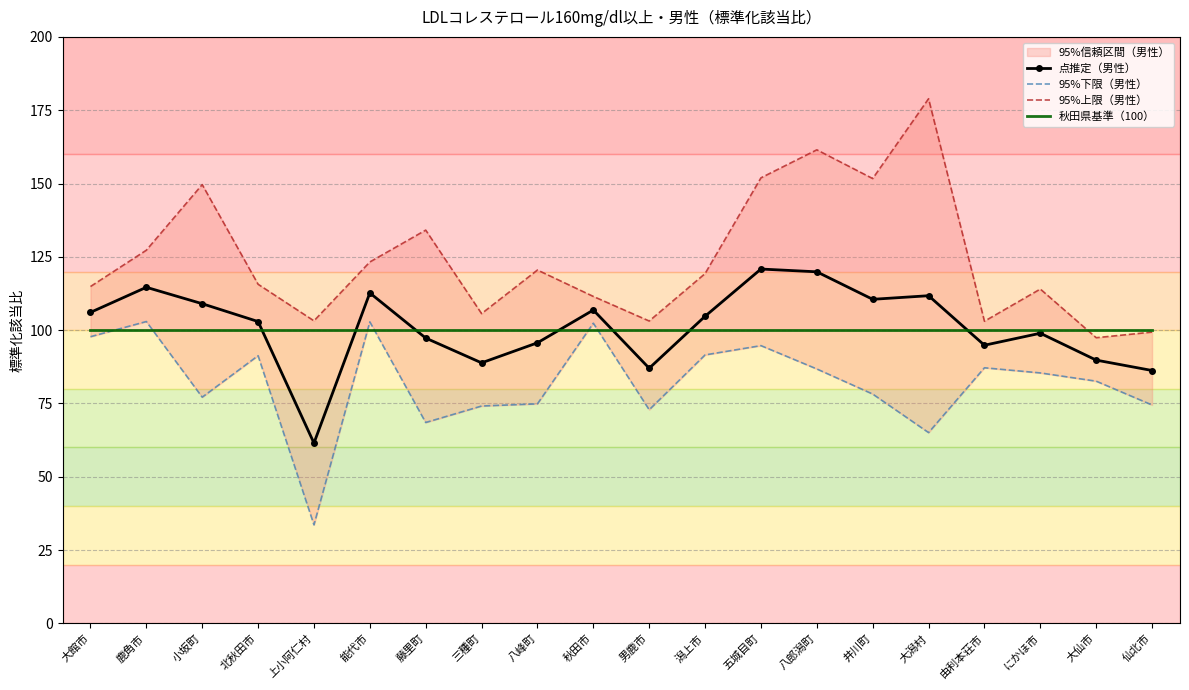

Reading left to right, extract all data points from this chart.

点推定（男性）: 106.1	114.6	109.0	102.9	61.5	112.7	97.3	88.8	95.7	106.9	87.0	104.7	120.8	119.9	110.5	111.7	94.9	98.9	89.8	86.2
95%下限（男性）: 97.8	102.9	77.1	91.3	33.6	102.8	68.5	74.1	74.9	102.4	72.9	91.6	94.7	86.8	78.2	65.1	87.2	85.4	82.6	74.5
95%上限（男性）: 114.9	127.3	149.6	115.7	103.2	123.3	134.1	105.6	120.5	111.5	103.1	119.3	151.9	161.5	151.7	178.9	103.0	114.0	97.4	99.3
秋田県基準（100）: 100.0	100.0	100.0	100.0	100.0	100.0	100.0	100.0	100.0	100.0	100.0	100.0	100.0	100.0	100.0	100.0	100.0	100.0	100.0	100.0